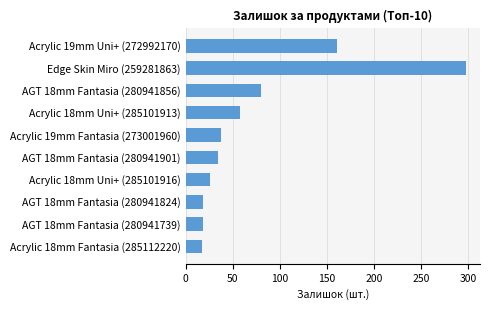

Between AGT 18mm Fantasia (280941856) and Acrylic 19mm Fantasia (273001960), which is larger?

AGT 18mm Fantasia (280941856)